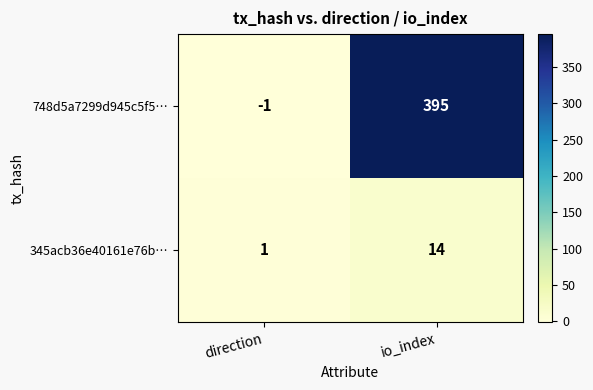

What is the sum of all 345acb36e40161e76b… values?

15